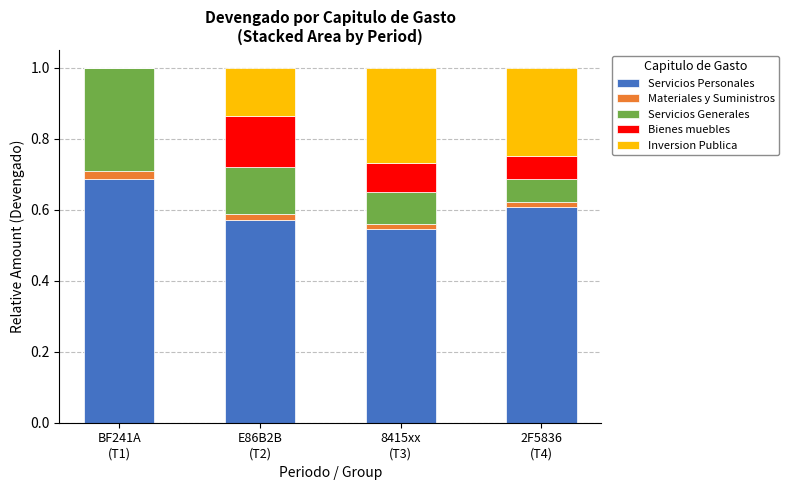

Are the bars grouped side by side (vs. stacked)?

No